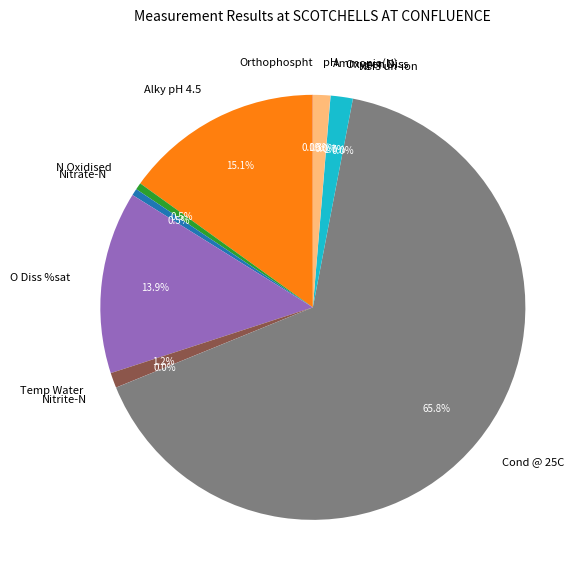

What percentage is NOT represented by pH?

98.7%